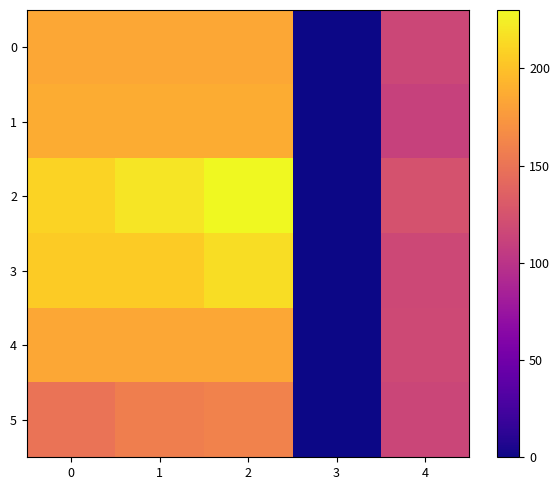

Reading left to right, what are all the values shown in this chart?

0: 0=185.0	1=185.0	2=185.0	3=0.0	4=115.1
1: 0=187.5	1=187.5	2=187.5	3=0.0	4=111.4
2: 0=210.0	1=220.0	2=230.0	3=0.0	4=124.5
3: 0=205.0	1=205.0	2=215.0	3=0.0	4=116.3
4: 0=185.0	1=185.0	2=185.0	3=0.0	4=117.1
5: 0=150.0	1=157.5	2=160.0	3=0.0	4=114.8